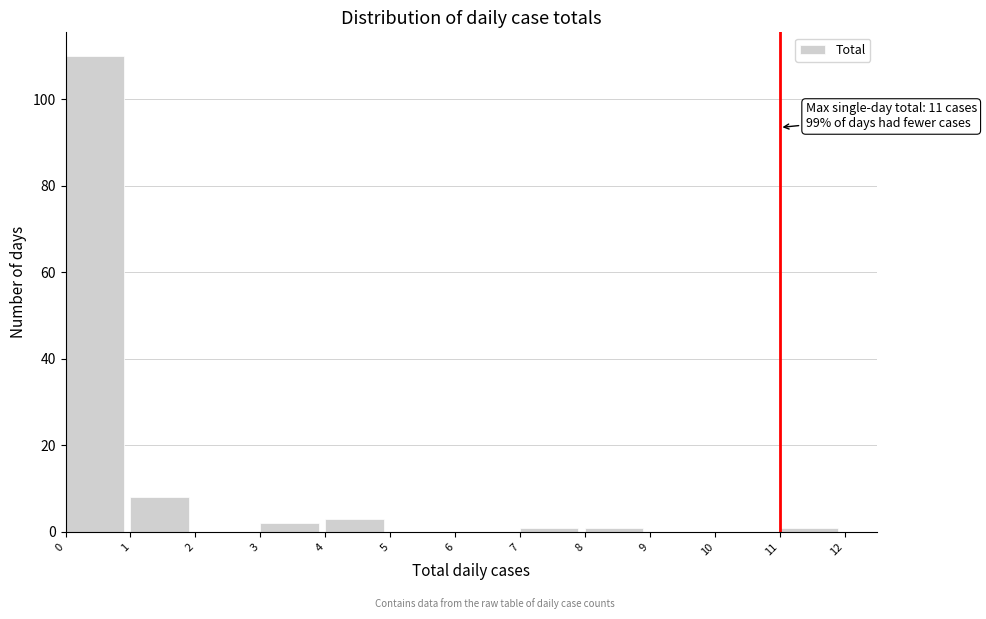

Over which range of the x-axis is the bar tallest?

0 to 1